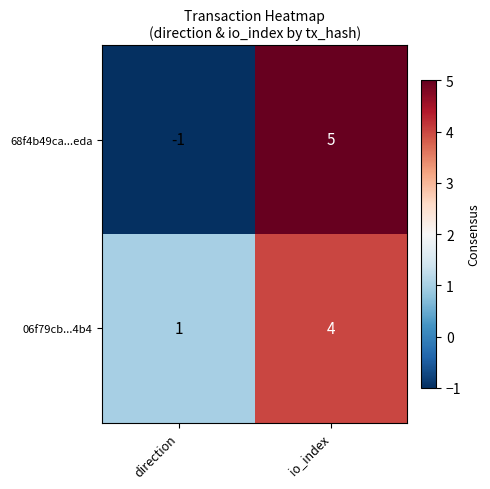

The 06f79cb...4b4 series shows 1 at direction. True or false?

True